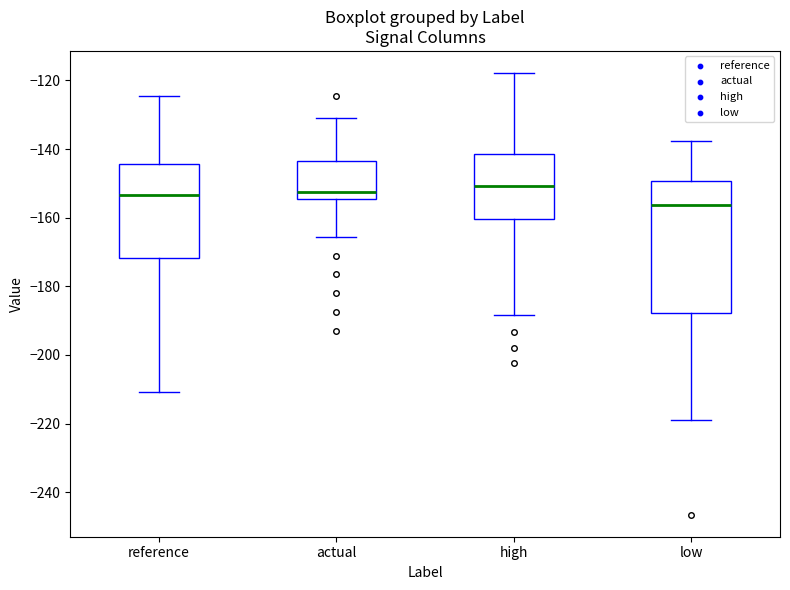

Reading left to right, transcribe this box plot: for each box, give where its median line is, the range the box spans, and where its two whiskers end, as read against the y-axis. The values are not printed on the chart, so give them approximately, as read against the axis.

reference: median -154, box -172 to -144, whiskers -210 to -124
actual: median -152, box -154 to -144, whiskers -166 to -132
high: median -150, box -160 to -142, whiskers -188 to -118
low: median -156, box -188 to -150, whiskers -218 to -138